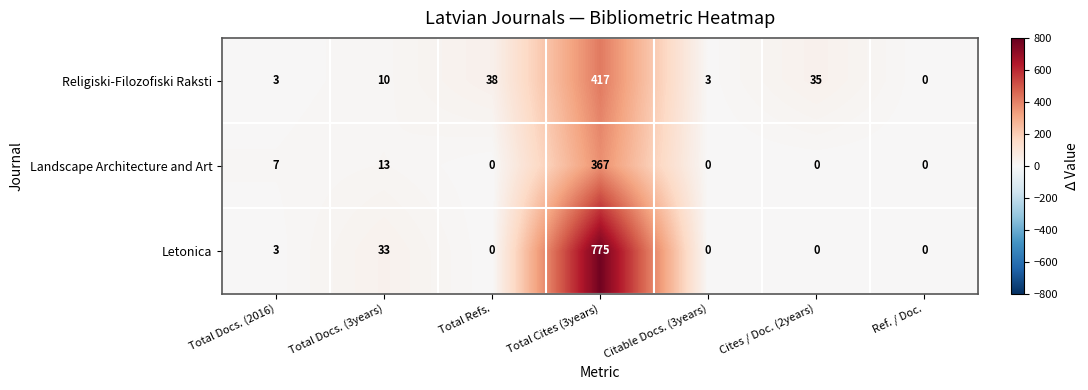

Which category has the highest value across all series?

Total Cites (3years)